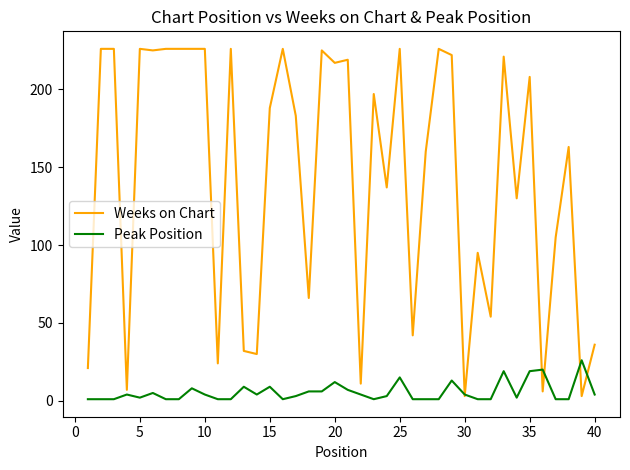

Which series has the largest range (max minus min)?

Weeks on Chart